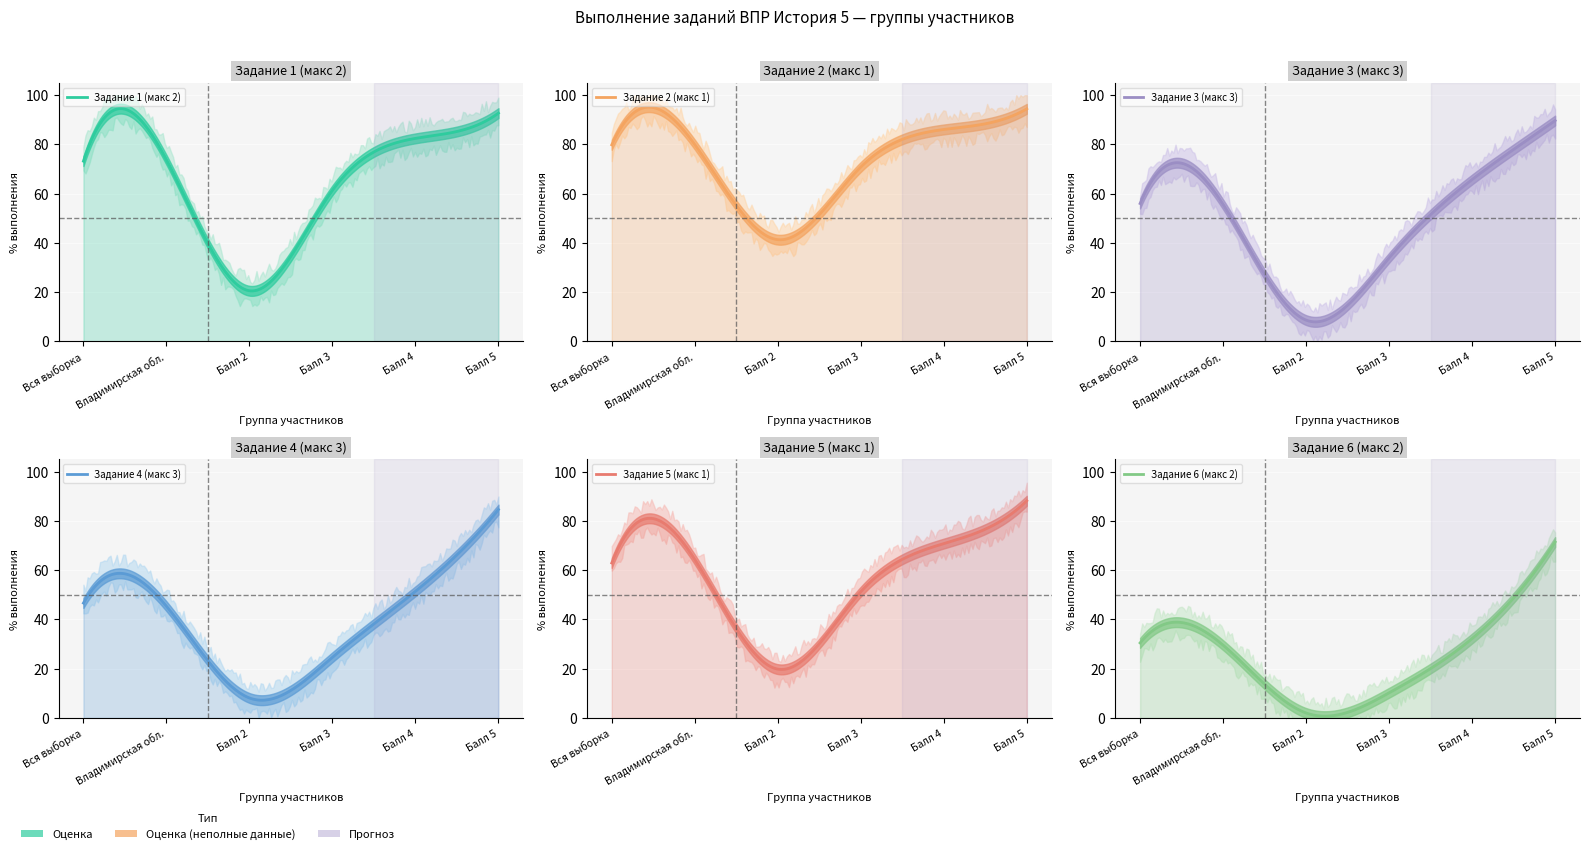

True or false: Задание 3 (макс 3) has more than 2 points higher than both neighbors.

False